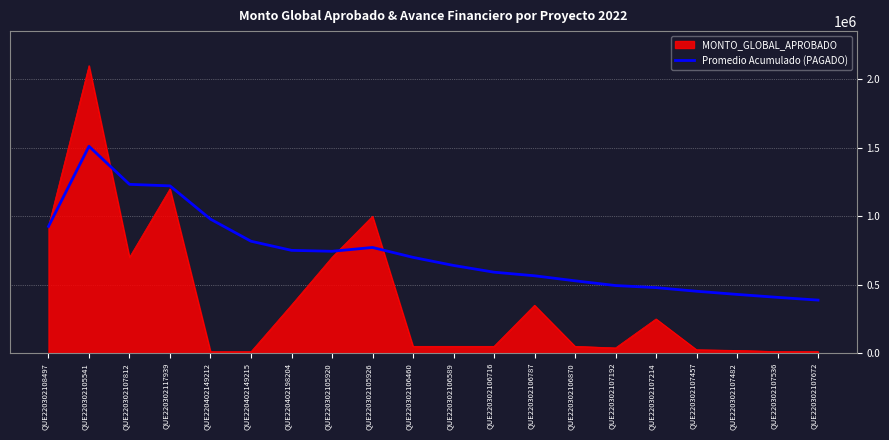

At which label is MONTO_GLOBAL_APROBADO closest to 1055399?

QUE220302105926